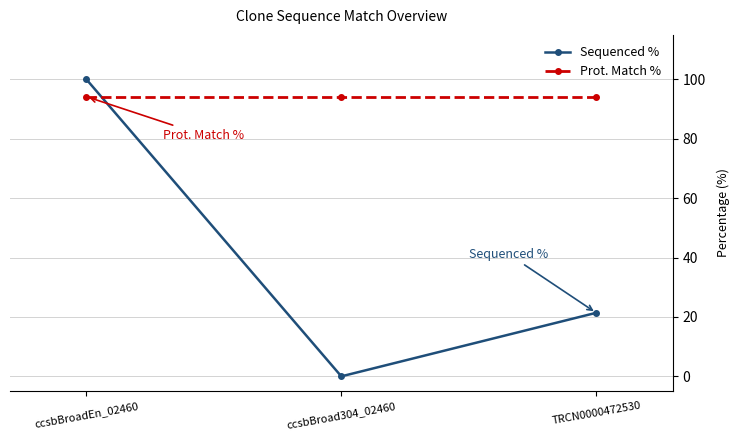

Is the value of Sequenced % at ccsbBroad304_02460 greater than the value of Prot. Match % at TRCN0000472530?

No